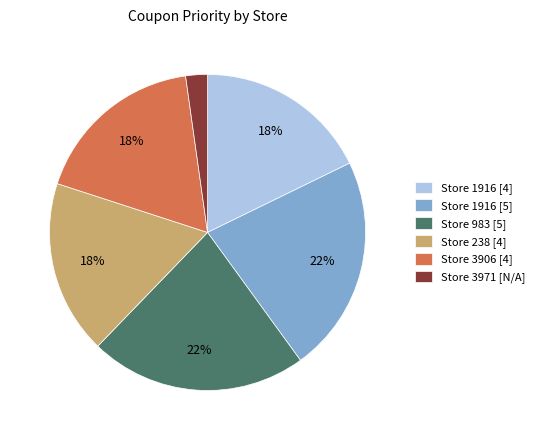

Which slice is the smallest?

Store 3971 [N/A]